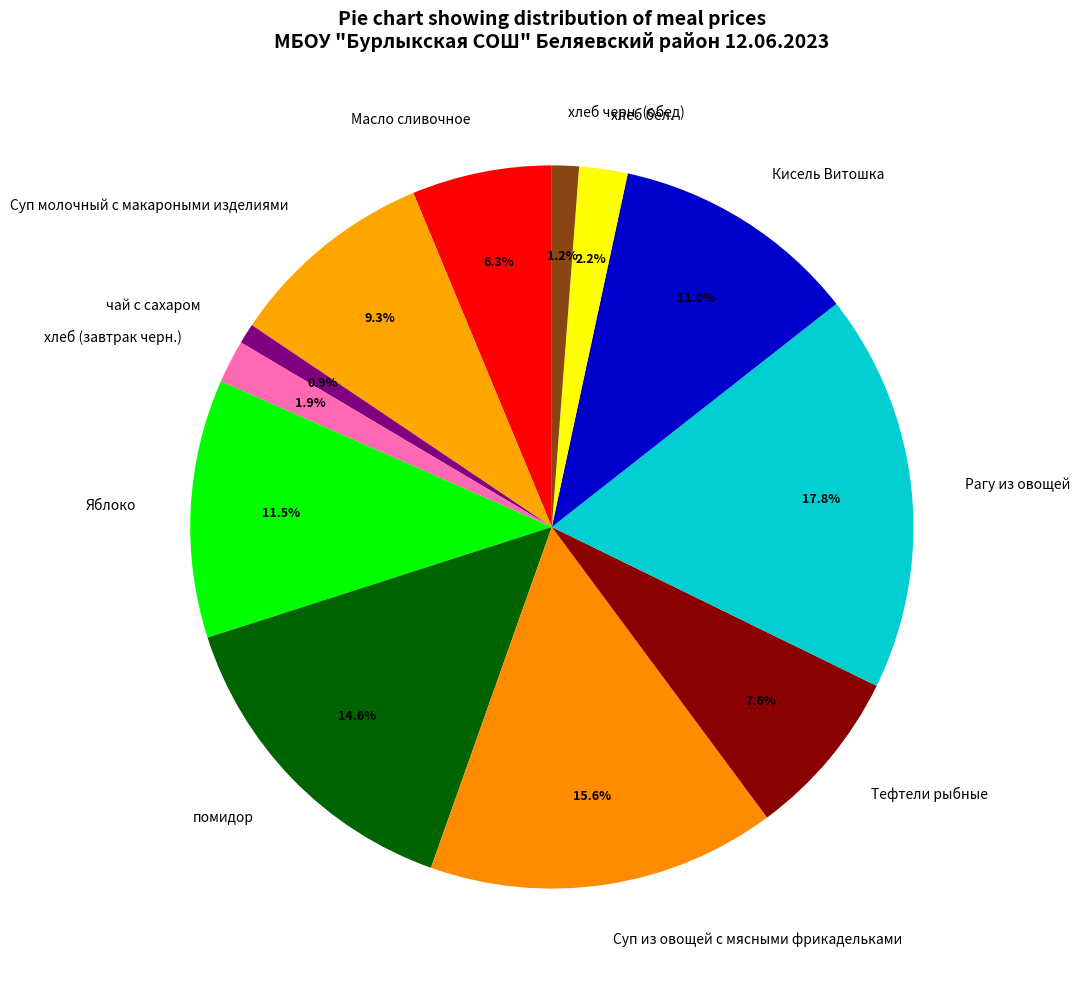

To the nearest percent, what portion does Масло сливочное represent?

6%